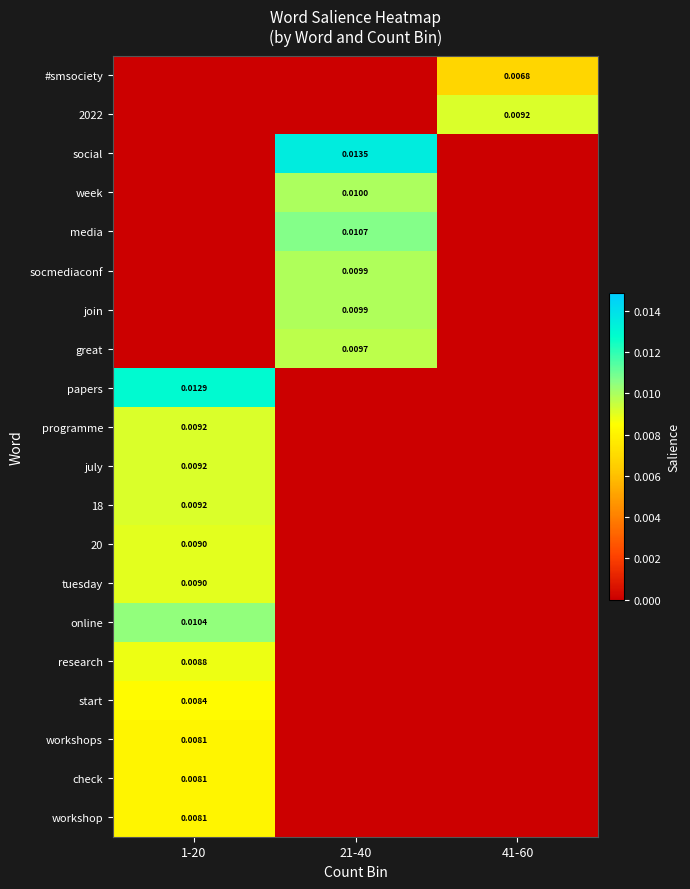

Rank the categories by great value from highest to lowest.

21-40, 1-20, 41-60